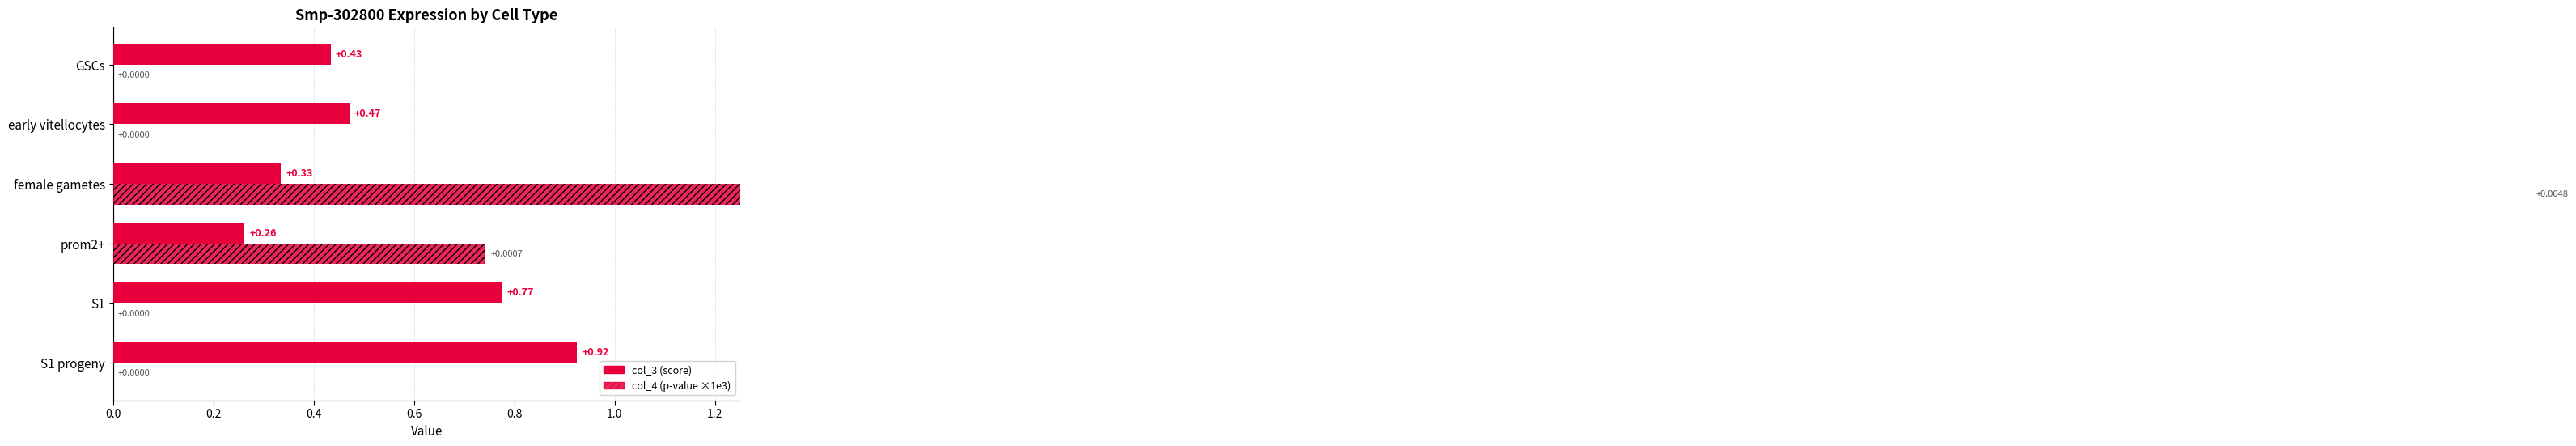

Reading left to right, list all the values displayed in this chart.

col_3 (score): 0.9	0.8	0.3	0.3	0.5	0.4
col_4 (p-value ×1e3): 0.0	0.0	0.7	4.8	0.0	0.0